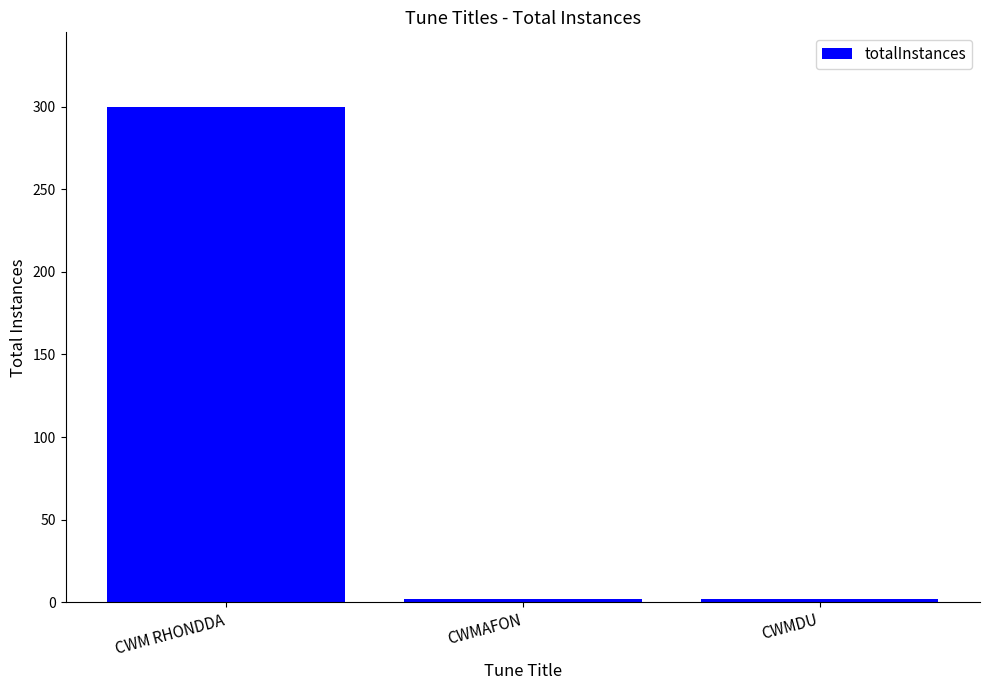

Reading right to left, transcribe all the data shown in this chart.

2	2	300